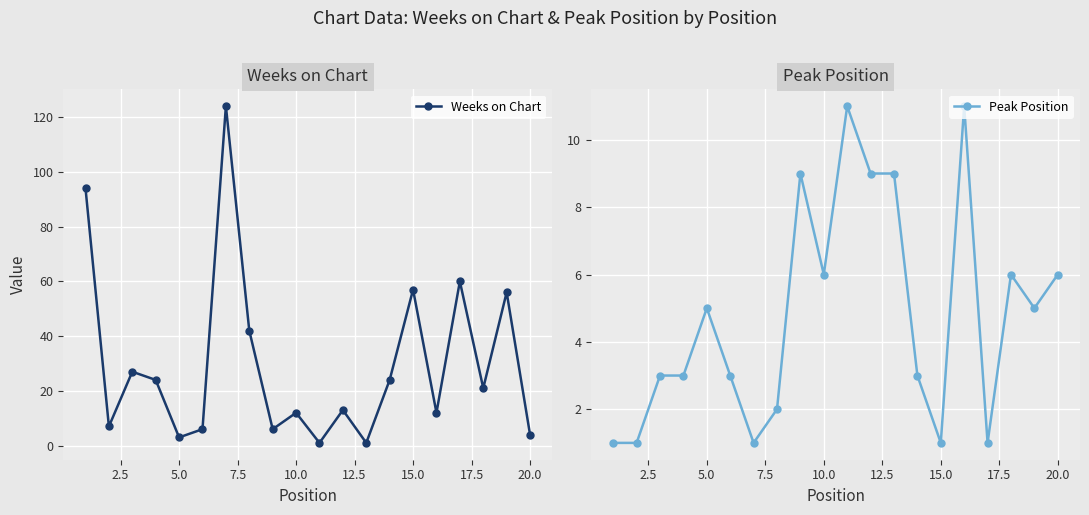

What is the lowest value of the Weeks on Chart series?

1